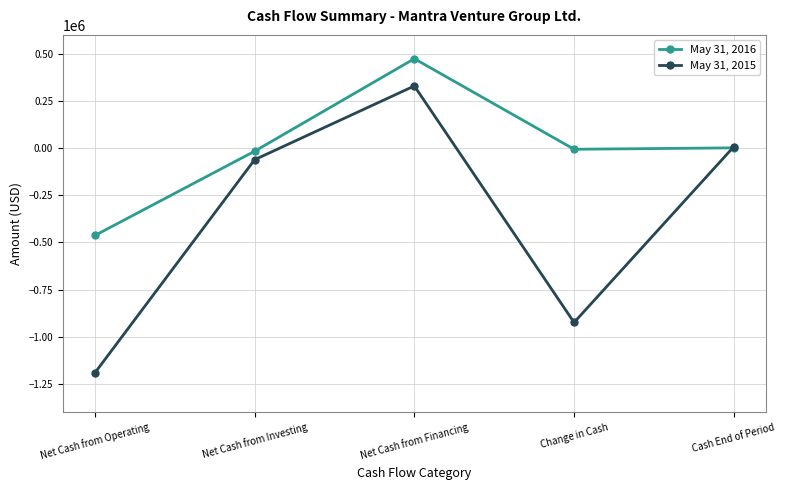

Which category has the highest value across all series?

Net Cash from Financing